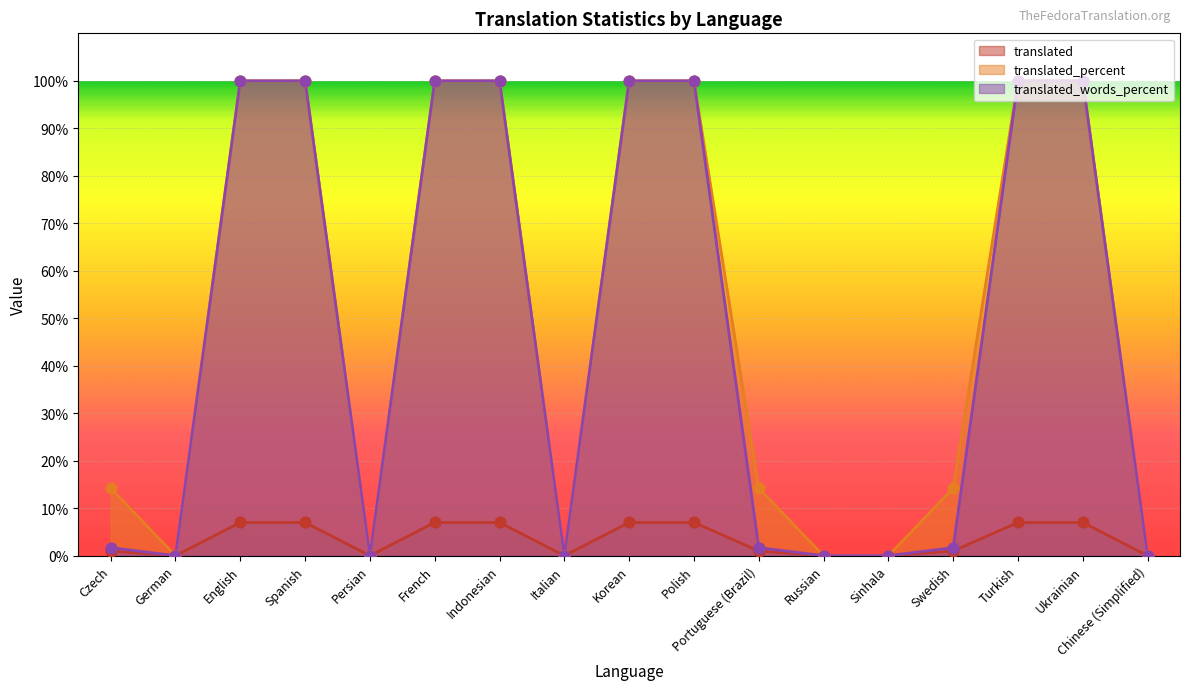

Is the value of translated_percent at German greater than the value of translated at Persian?

No